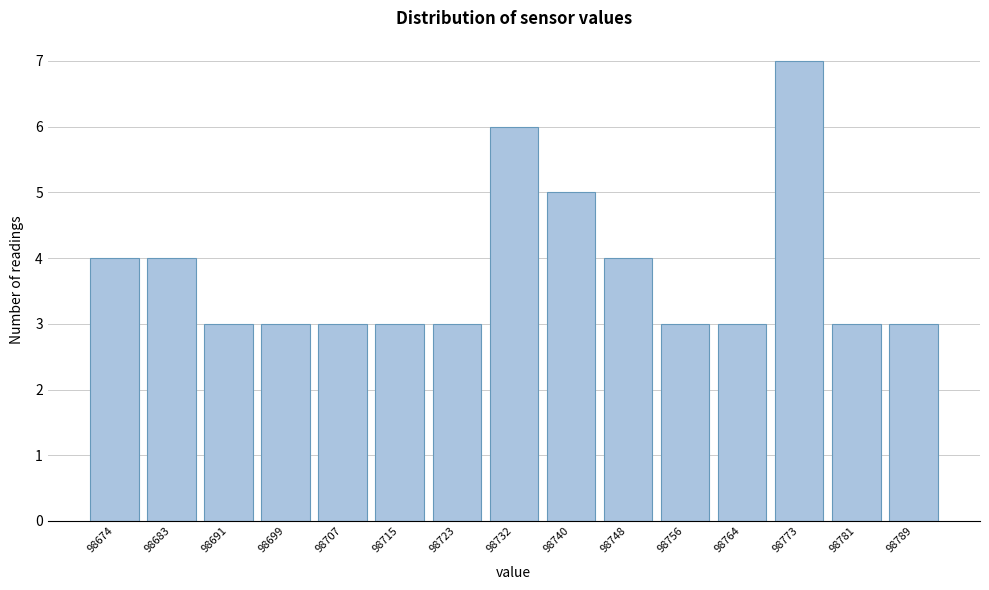

Reading left to right, what are all the values shown in this chart?

4	4	3	3	3	3	3	6	5	4	3	3	7	3	3